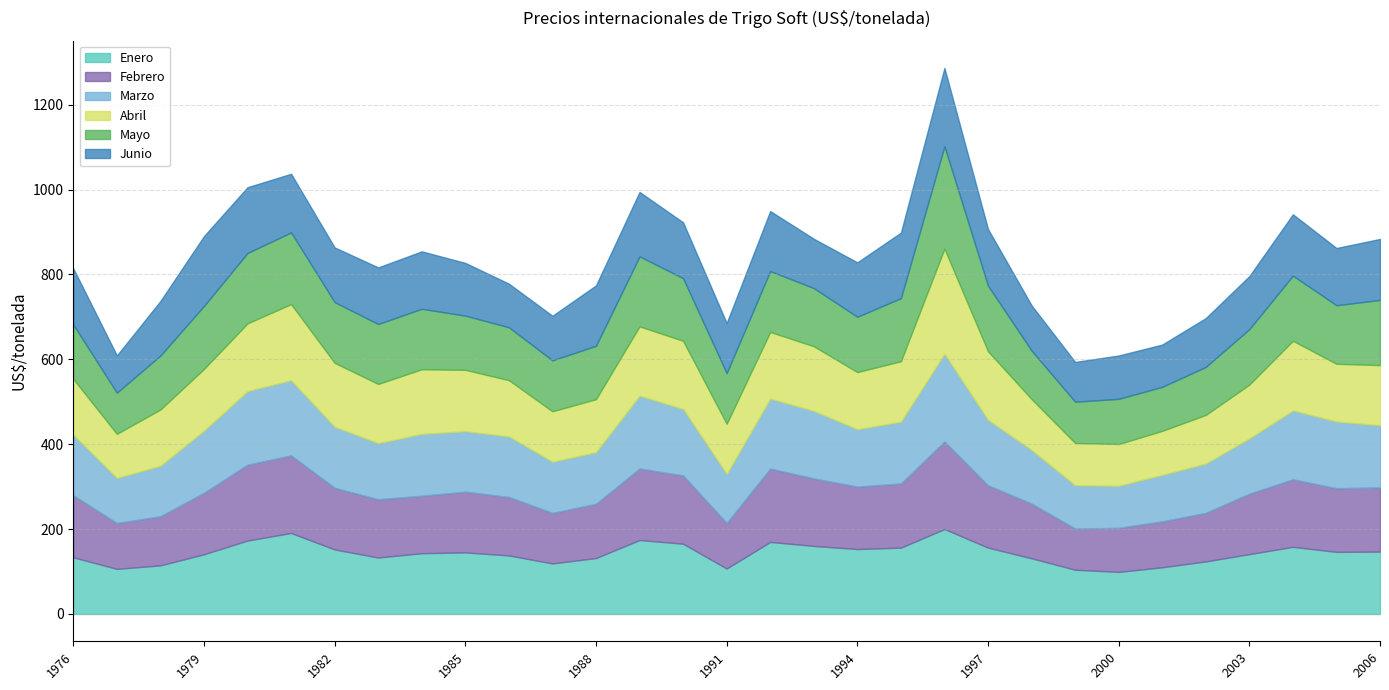

Between 2005 and 1985, which is larger?

2005